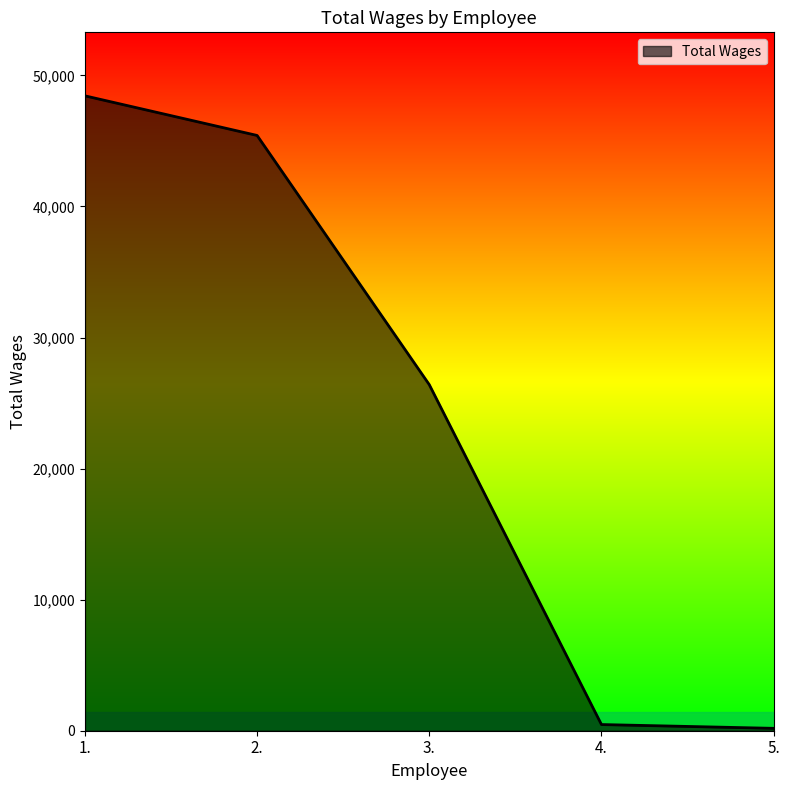

What is the difference between the maximum and minimum values?

48261